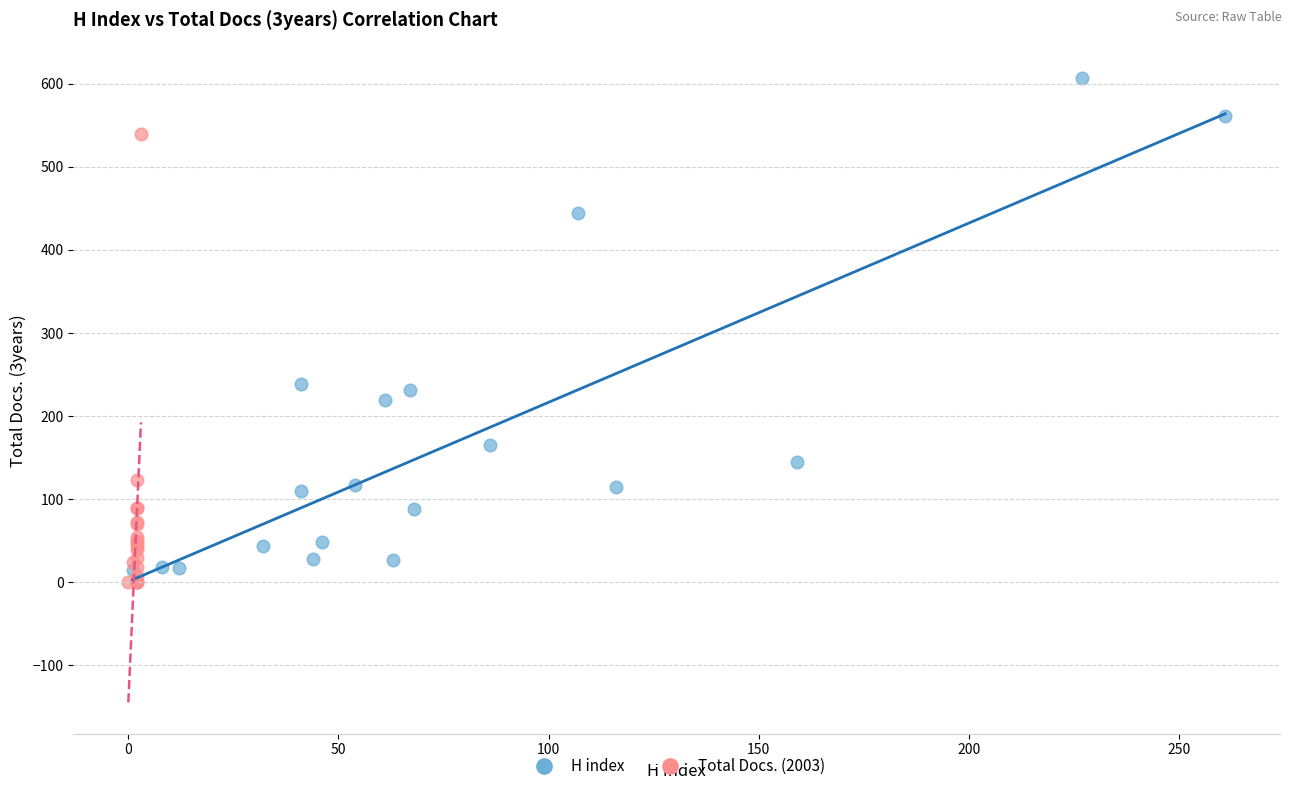

Which series reaches the maximum Y coordinate?

H index